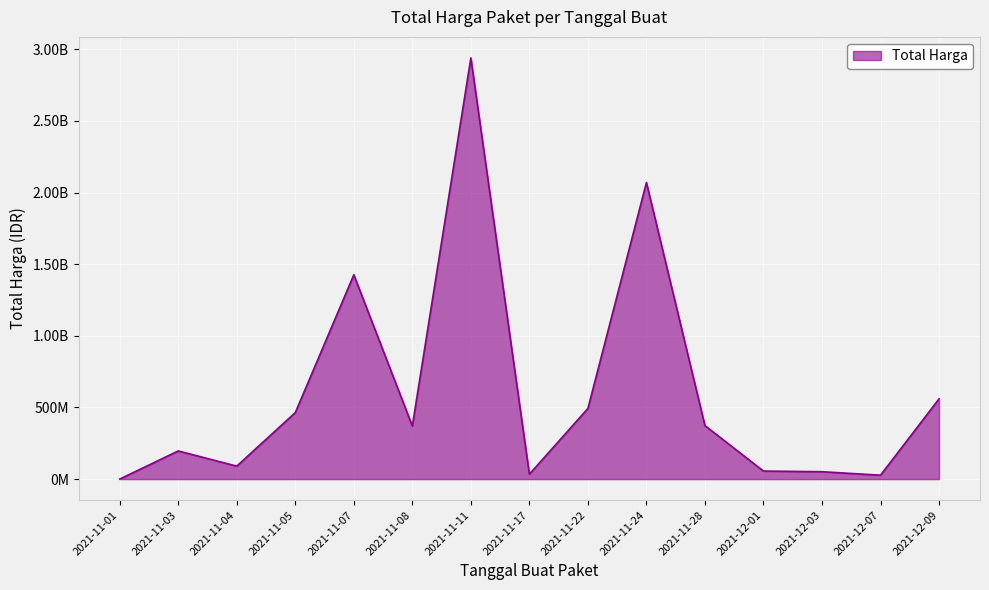

What is the smallest value displayed?

333600